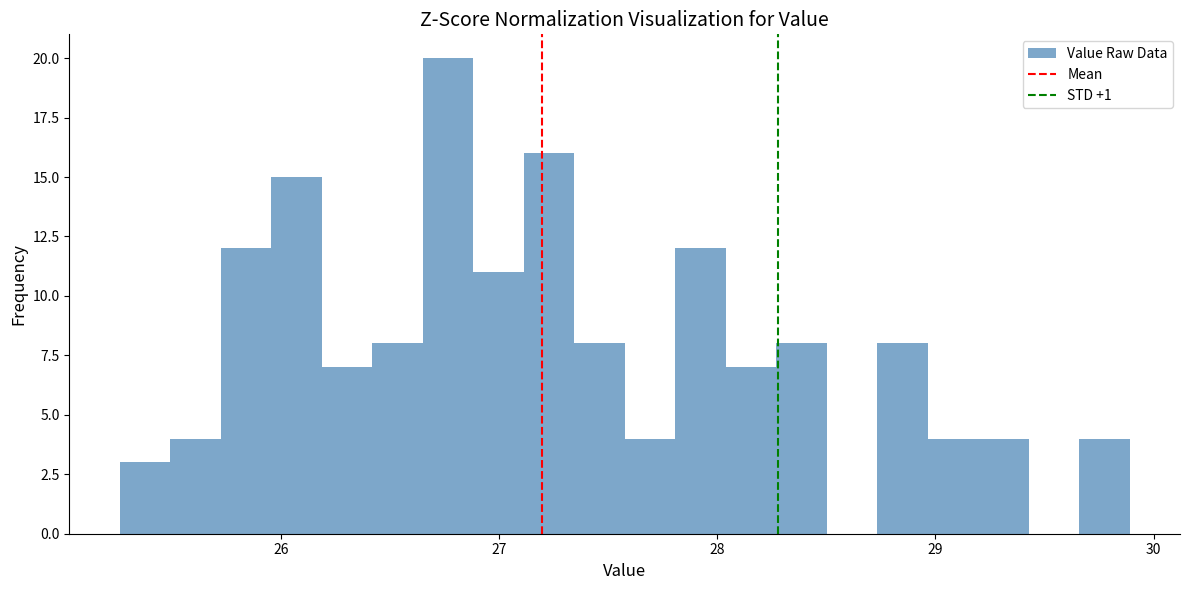

Around what value on the x-axis is the tallest bar? Give the approximate position of its centre, as read against the axis.

26.8